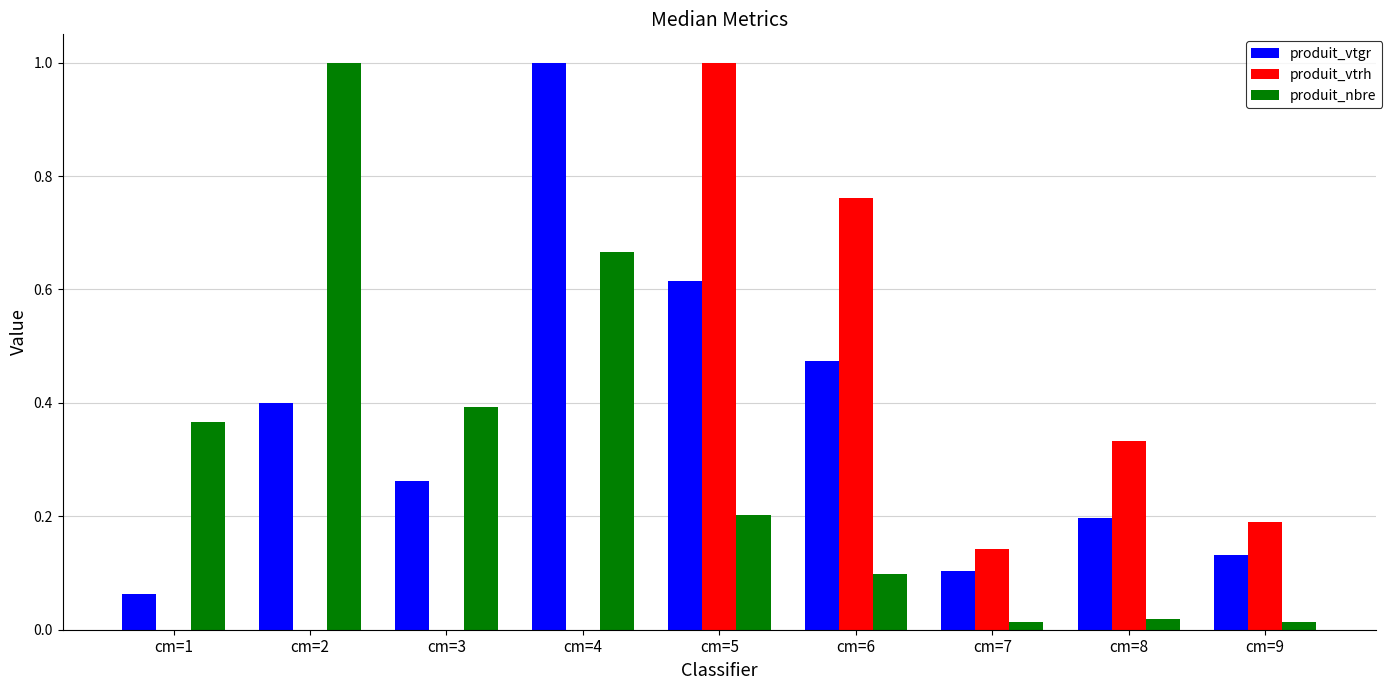

Which series has the largest total across all categories?

produit_vtgr